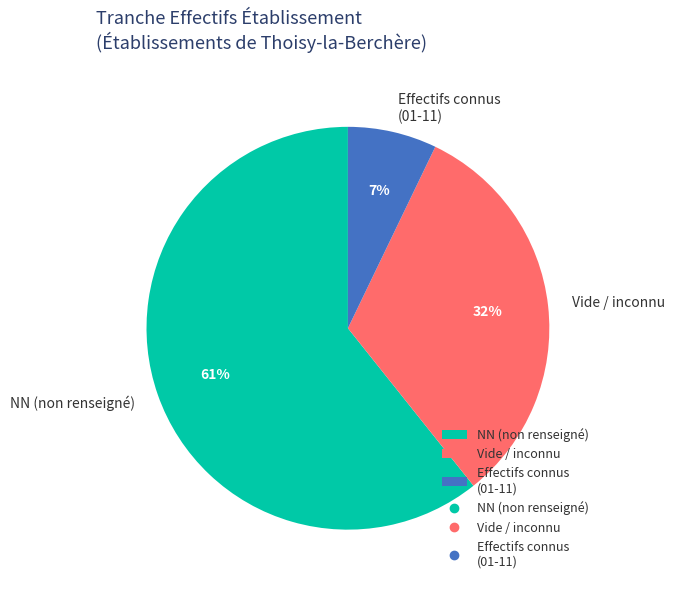

Which category has the biggest portion of the pie?

NN (non renseigné)